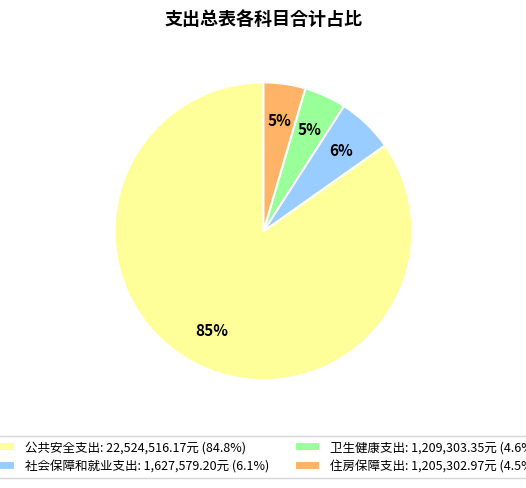

How many segments does this pie chart have?

4